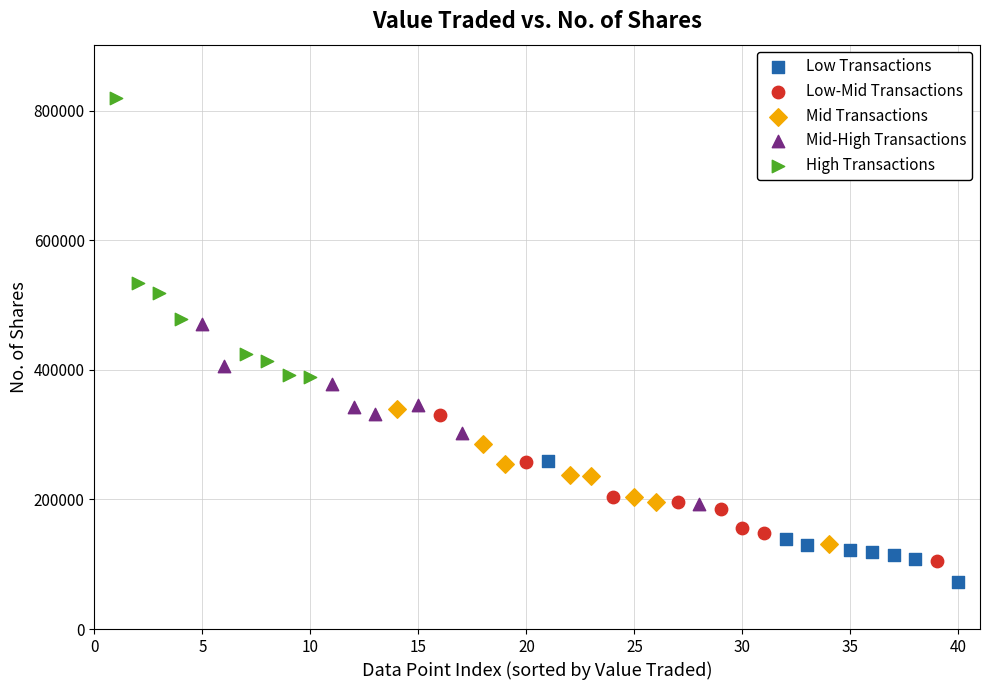

Which series has the widest spread of Y values?

High Transactions